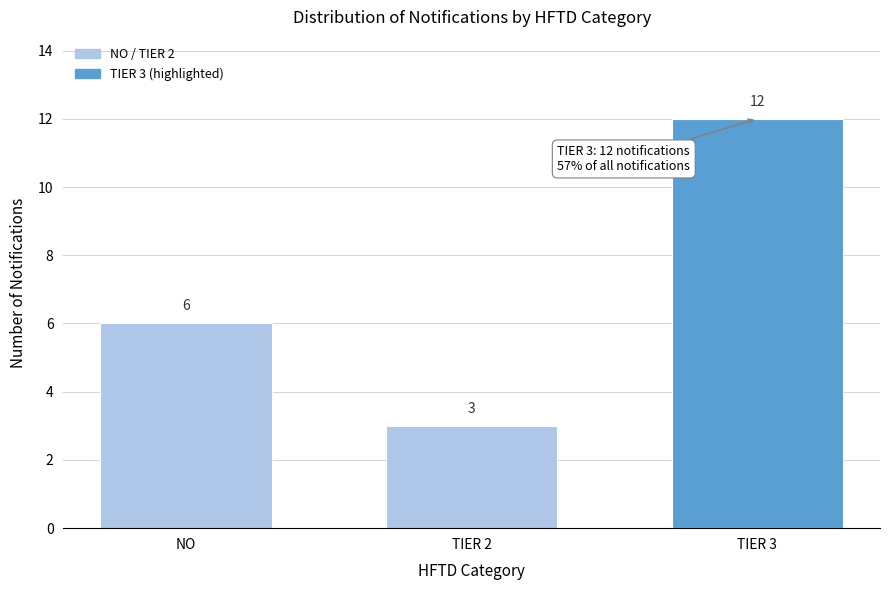

Reading left to right, extract all data points from this chart.

NO=6	TIER 2=3	TIER 3=12